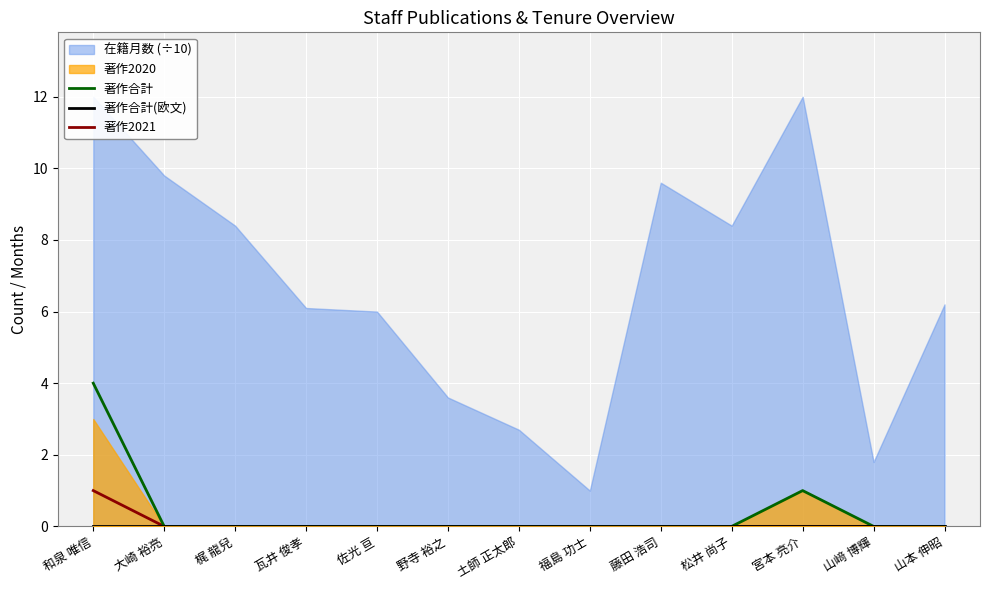

Between 和泉 唯信 and 宮本 亮介, which is larger?

和泉 唯信